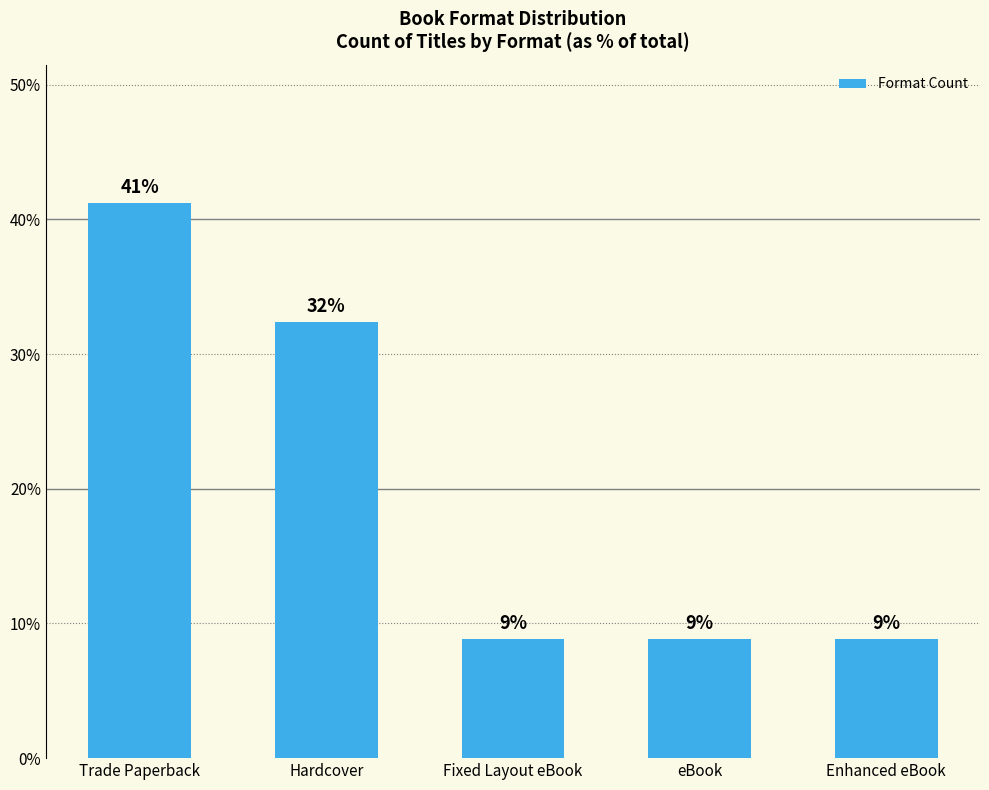

Reading left to right, transcribe all the data shown in this chart.

41.2	32.4	8.8	8.8	8.8